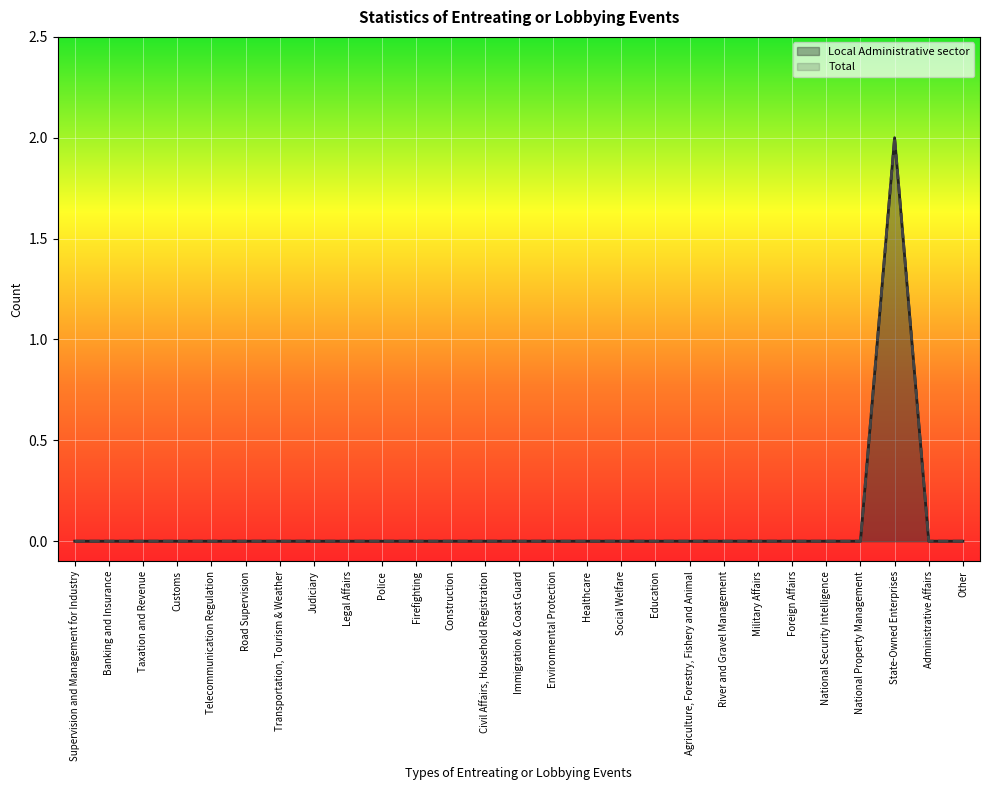

At which category is the sum across all series the highest?

State-Owned Enterprises